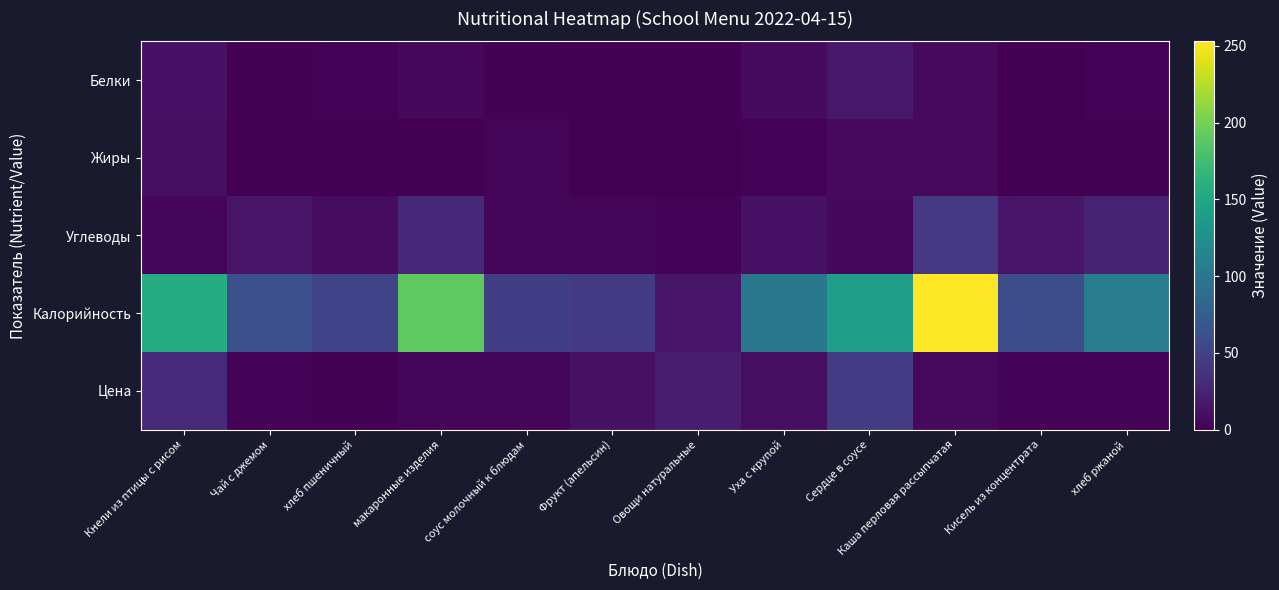

Which label corresponds to the largest value in the chart?

Каша перловая рассыпчатая